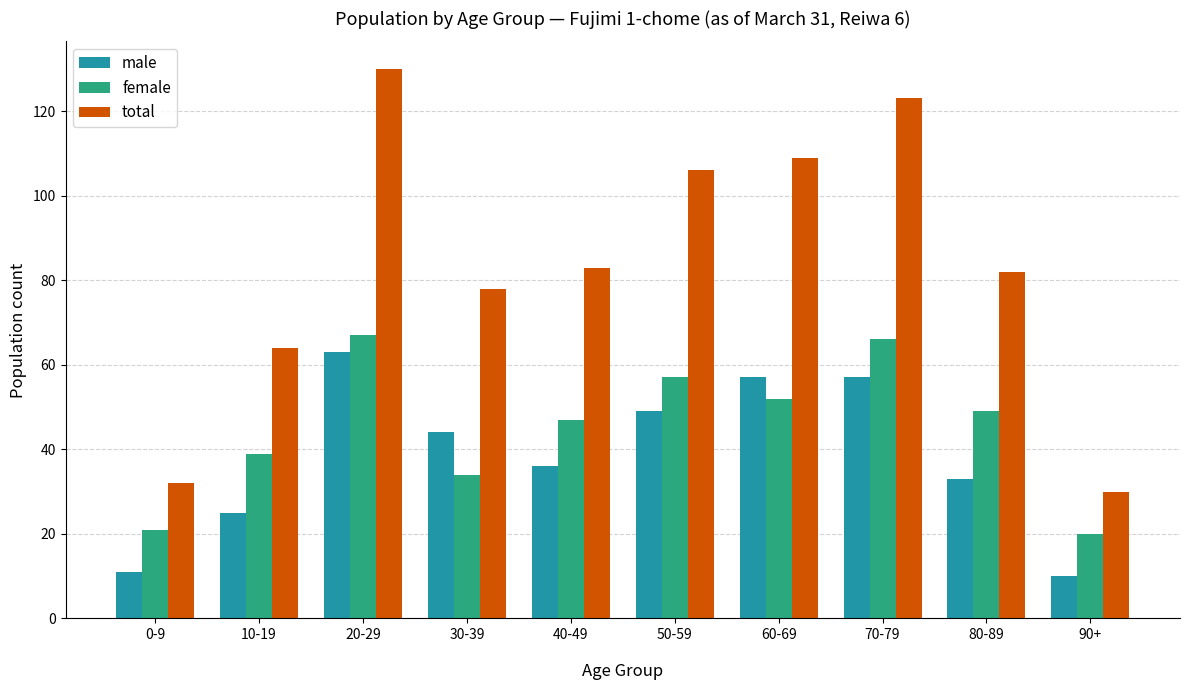

What is the minimum value for female?

20